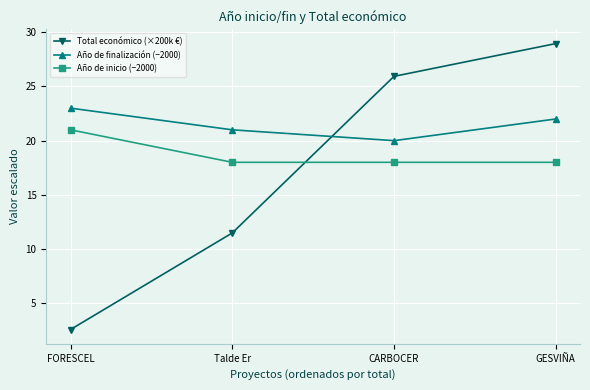

Reading left to right, what are all the values shown in this chart?

Total económico (×200k €): FORESCEL=2.6	Talde Er=11.5	CARBOCER=25.9	GESVIÑA=29.0
Año de finalización (−2000): FORESCEL=23.0	Talde Er=21.0	CARBOCER=20.0	GESVIÑA=22.0
Año de inicio (−2000): FORESCEL=21.0	Talde Er=18.0	CARBOCER=18.0	GESVIÑA=18.0